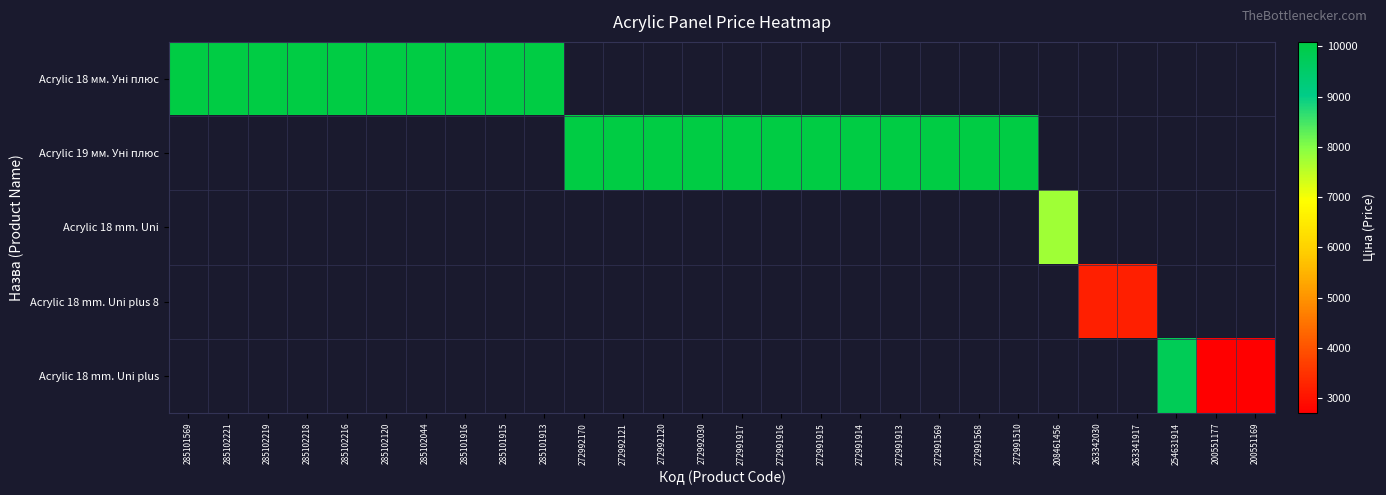

Which series changed the most between 285102219 and 285101913?

Acrylic 18 мм. Уні плюс